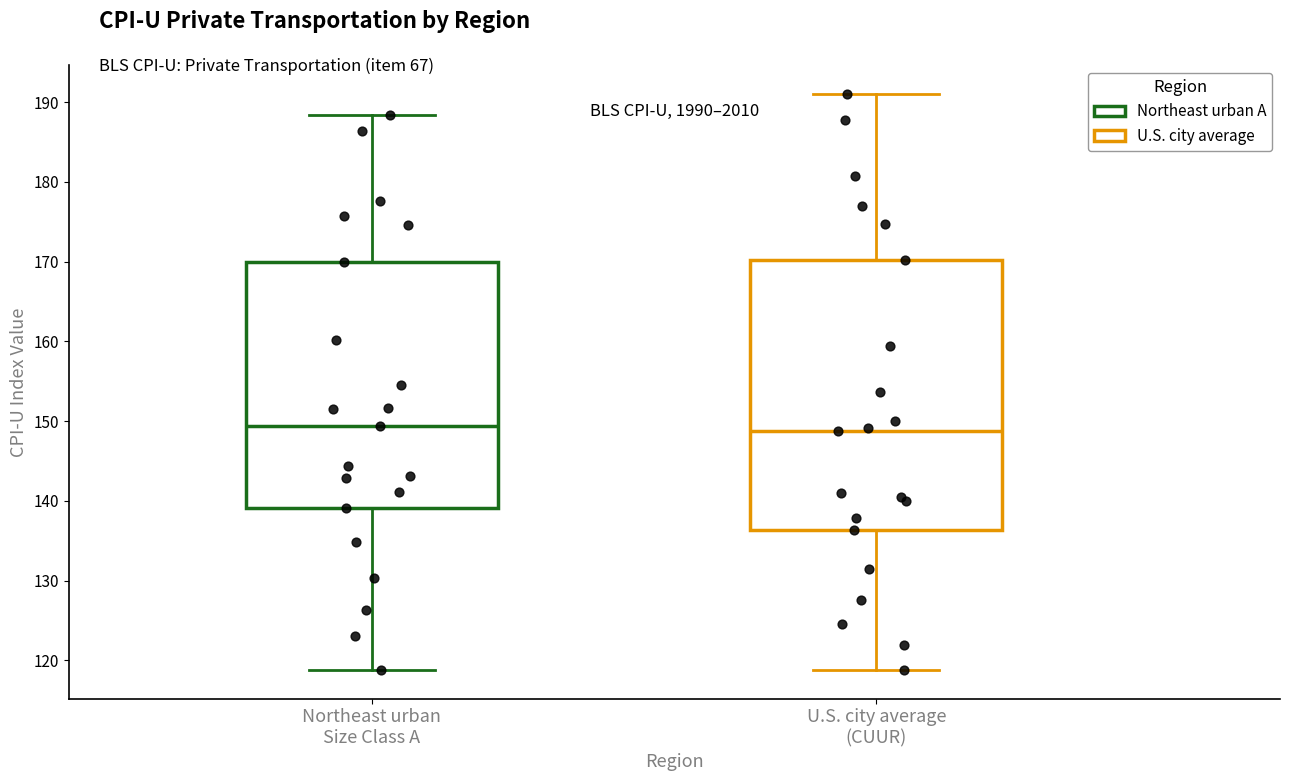

Reading left to right, read every box against the y-axis: the position of its median line, the range the box covers, and the ends of its whiskers. The values are not printed on the chart, so give them approximately, as read against the axis.

Northeast urban Size Class A: median 149, box 139 to 170, whiskers 119 to 188
U.S. city average (CUUR): median 149, box 136 to 170, whiskers 119 to 191